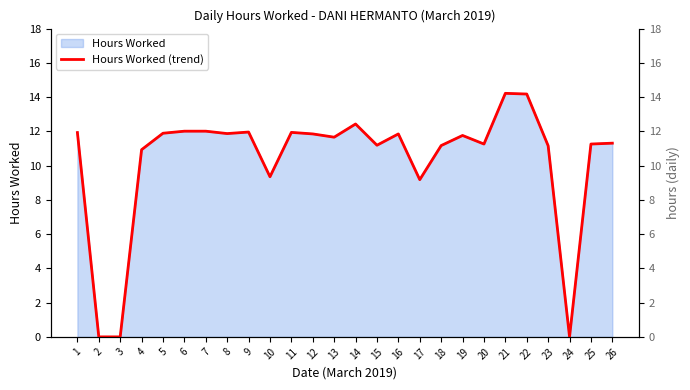

True or false: there are more than 2 points higher than both neighbors.

True